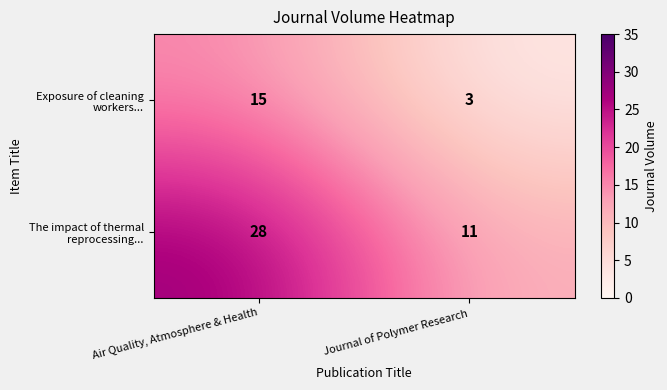

How many distinct data groups are displayed?

2